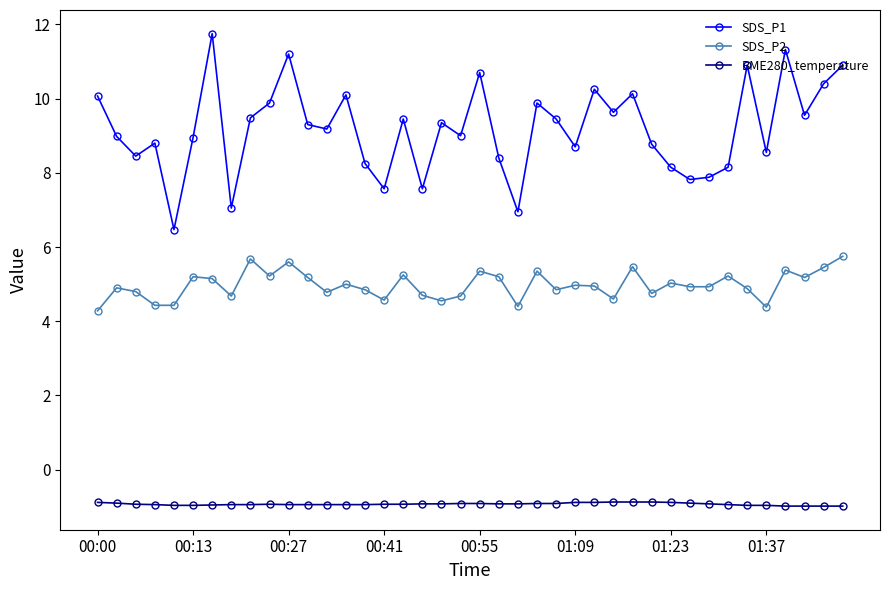

What is the difference between the maximum and minimum values in the SDS_P1 series?

5.3